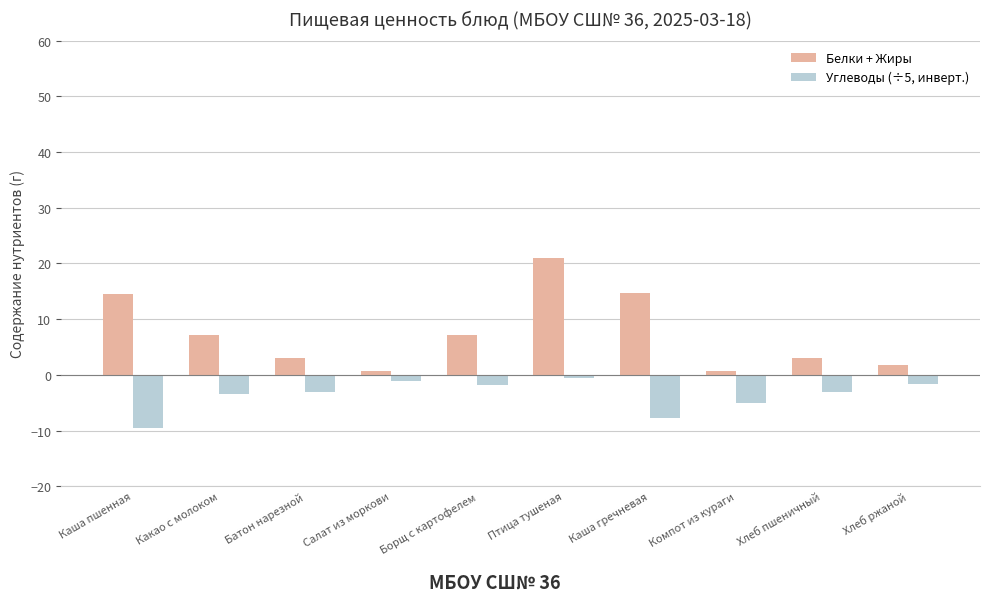

Is it true that Углеводы (÷5, инверт.) equals -9.6 at Каша пшенная?

True